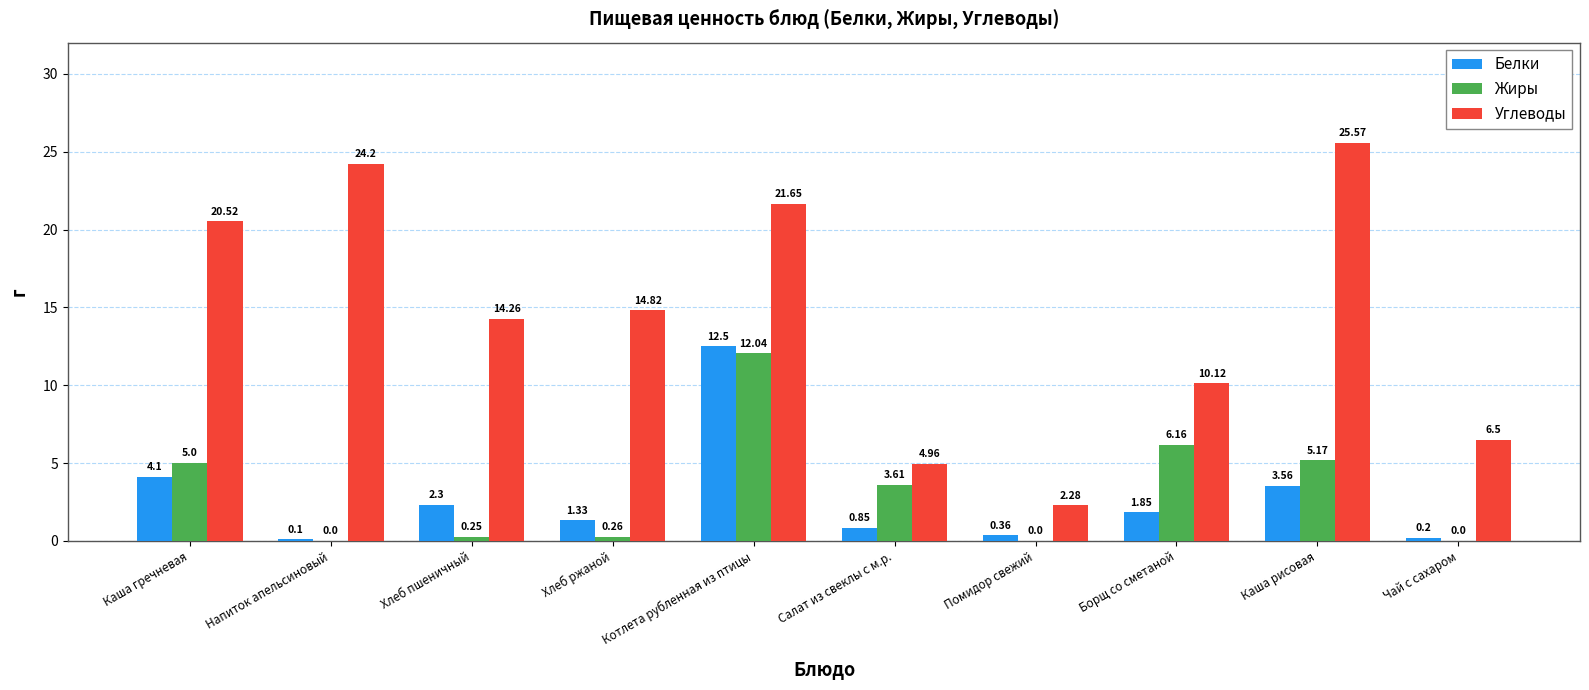

True or false: Белки has a value of 3.0 at Борщ со сметаной.

False